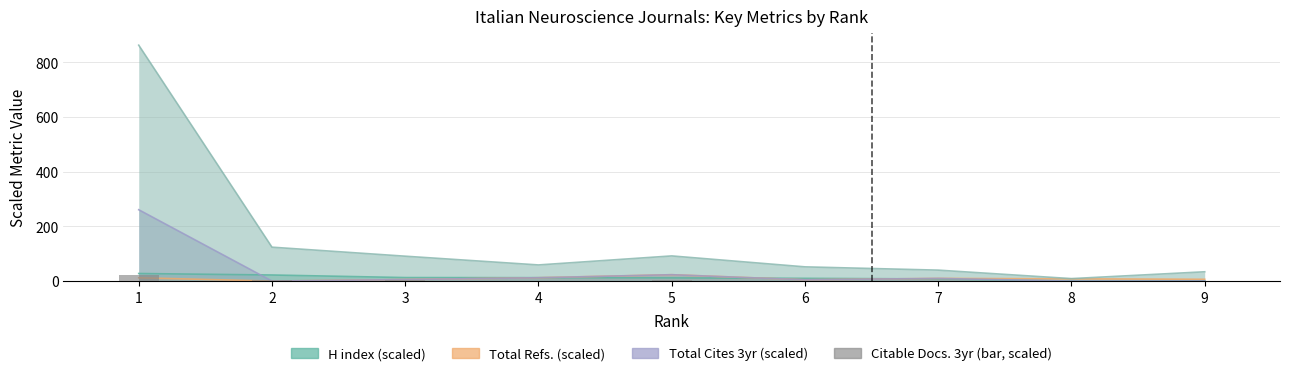

Reading left to right, transcribe all the data shown in this chart.

21.6	3.1	2.3	1.5	2.3	1.3	1.0	0.2	0.8